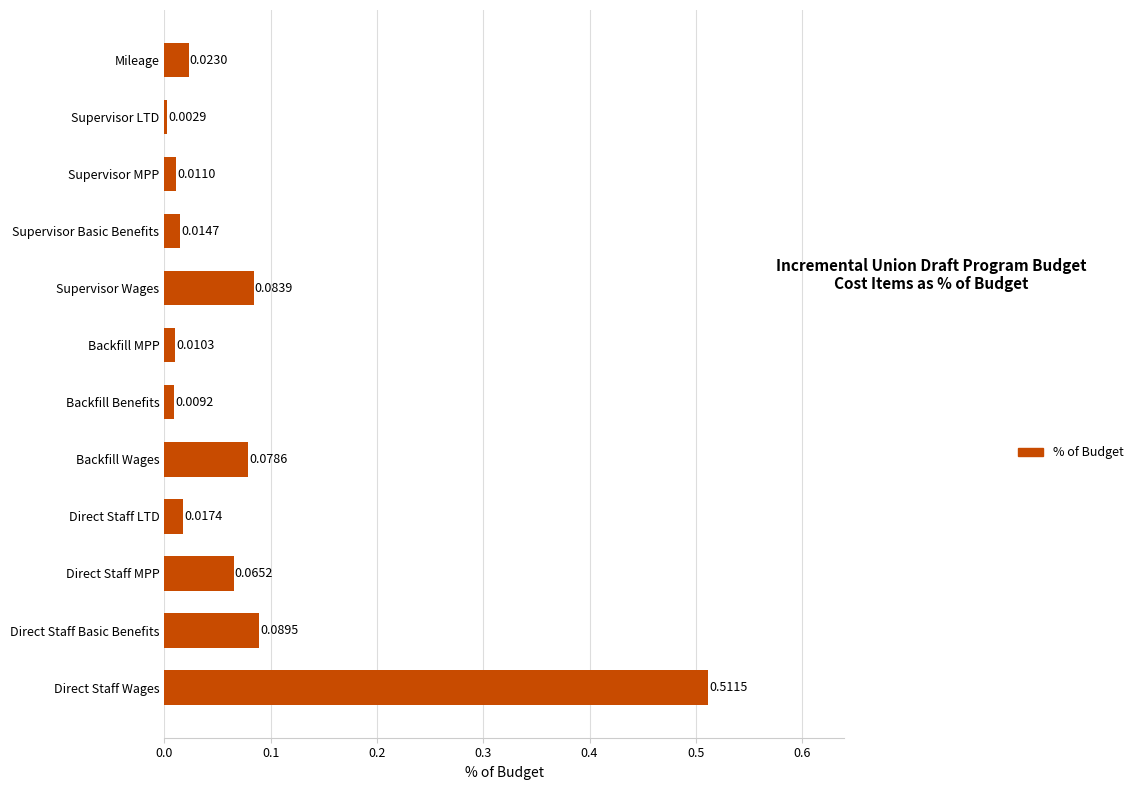

Rank the categories by value from highest to lowest.

Direct Staff Wages, Direct Staff Basic Benefits, Supervisor Wages, Backfill Wages, Direct Staff MPP, Mileage, Direct Staff LTD, Supervisor Basic Benefits, Supervisor MPP, Backfill MPP, Backfill Benefits, Supervisor LTD